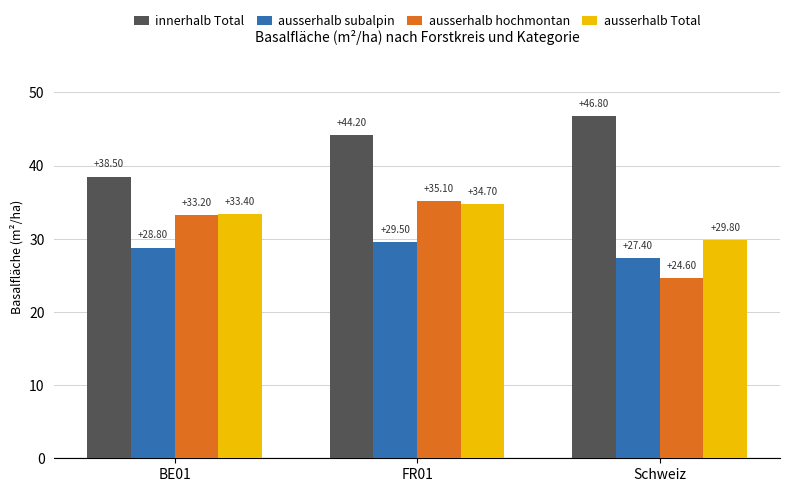

Between BE01 and FR01, which series saw the biggest shift?

innerhalb Total